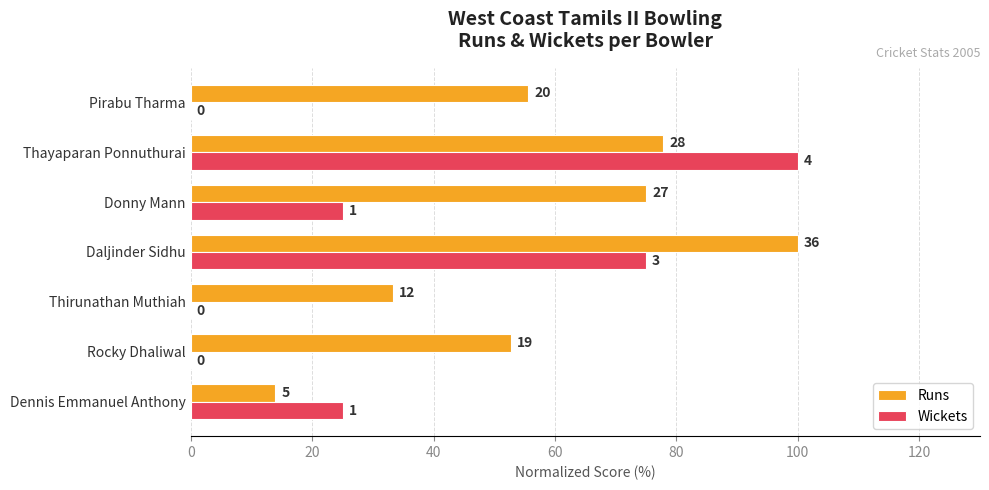

Reading right to left, what are all the values shown in this chart?

Runs: 55.6	77.8	75.0	100.0	33.3	52.8	13.9
Wickets: 0.0	100.0	25.0	75.0	0.0	0.0	25.0